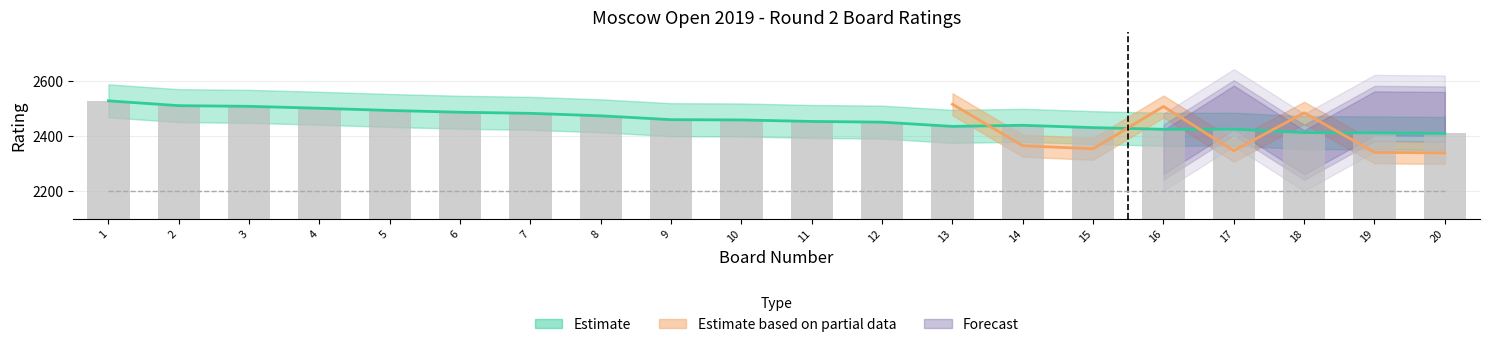

Where does the Black Rating series first go above 2504?

1